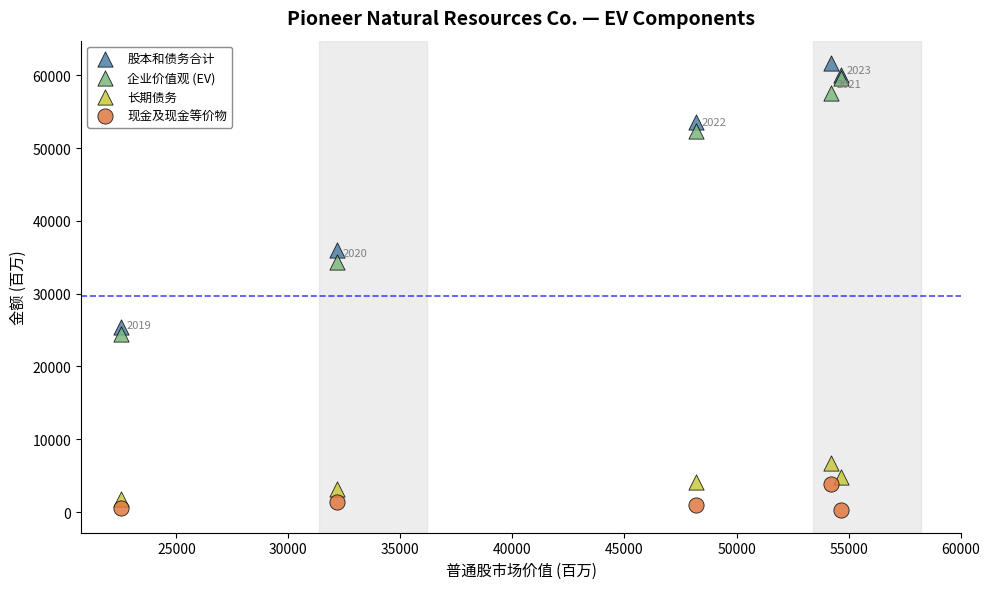

Across all series, what Y value is closest to 30961?

34388